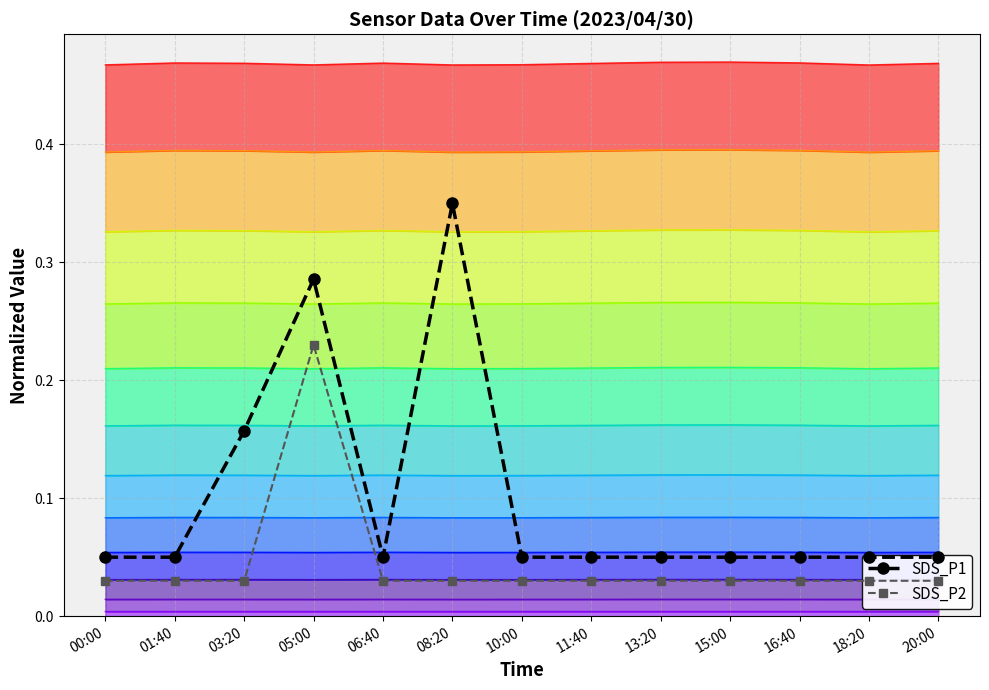

Reading left to right, transcribe all the data shown in this chart.

SDS_P1: 00:00=0.1	01:40=0.1	03:20=0.2	05:00=0.3	06:40=0.1	08:20=0.3	10:00=0.1	11:40=0.1	13:20=0.1	15:00=0.1	16:40=0.1	18:20=0.1	20:00=0.1
SDS_P2: 00:00=0.0	01:40=0.0	03:20=0.0	05:00=0.2	06:40=0.0	08:20=0.0	10:00=0.0	11:40=0.0	13:20=0.0	15:00=0.0	16:40=0.0	18:20=0.0	20:00=0.0